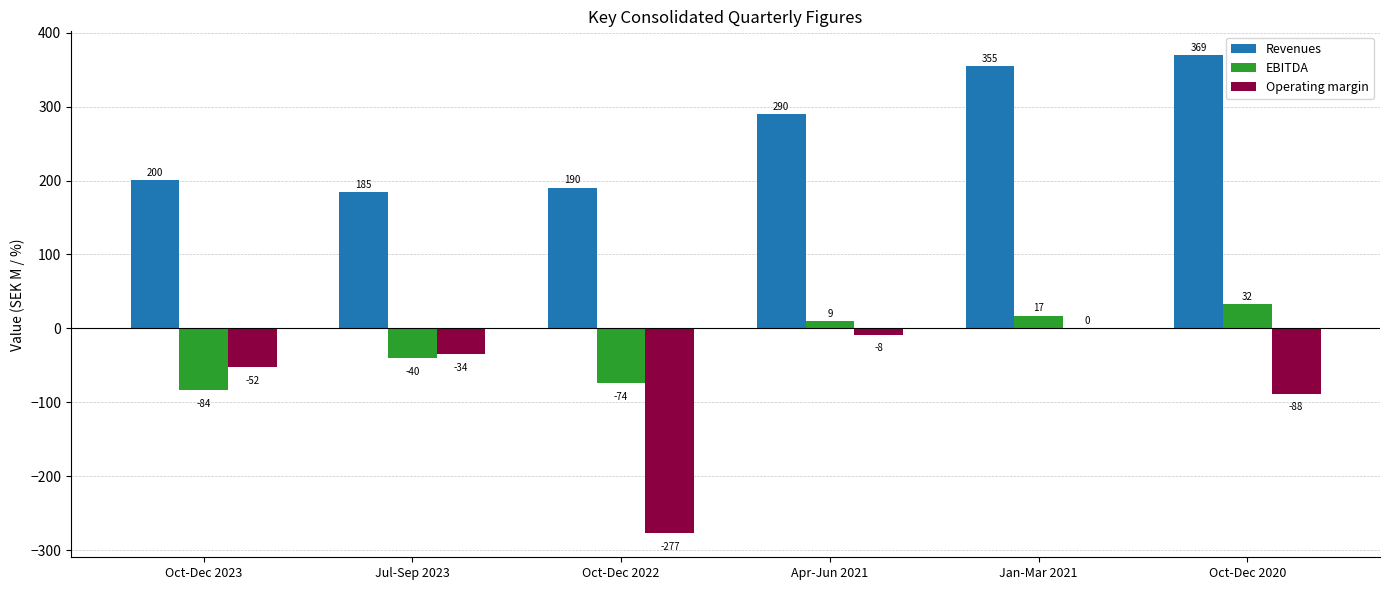

The EBITDA series shows -16.4 at Jul-Sep 2023. True or false?

False